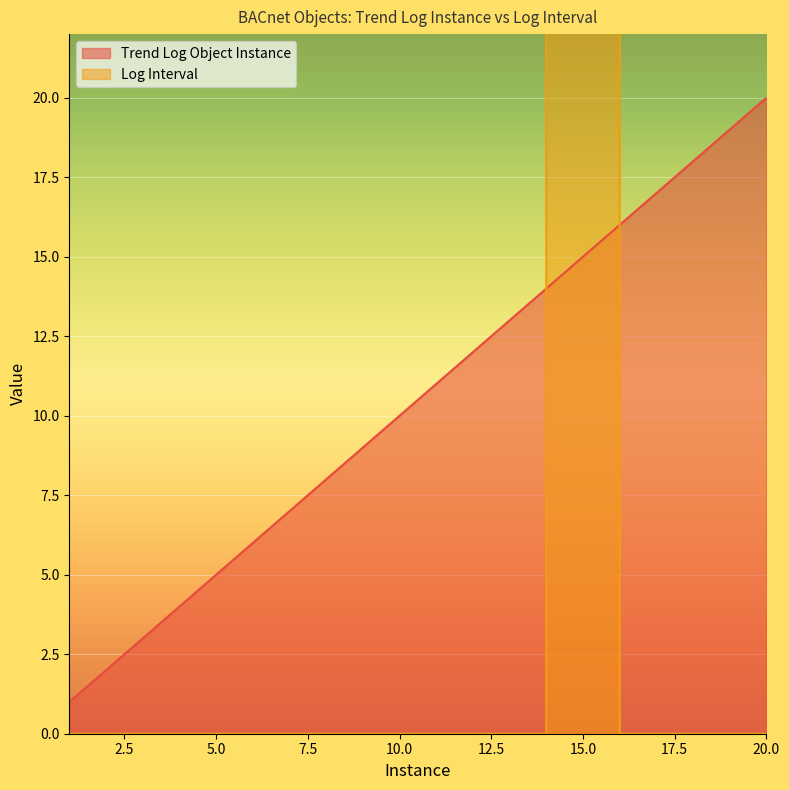

Count the number of categories in the chart.

20